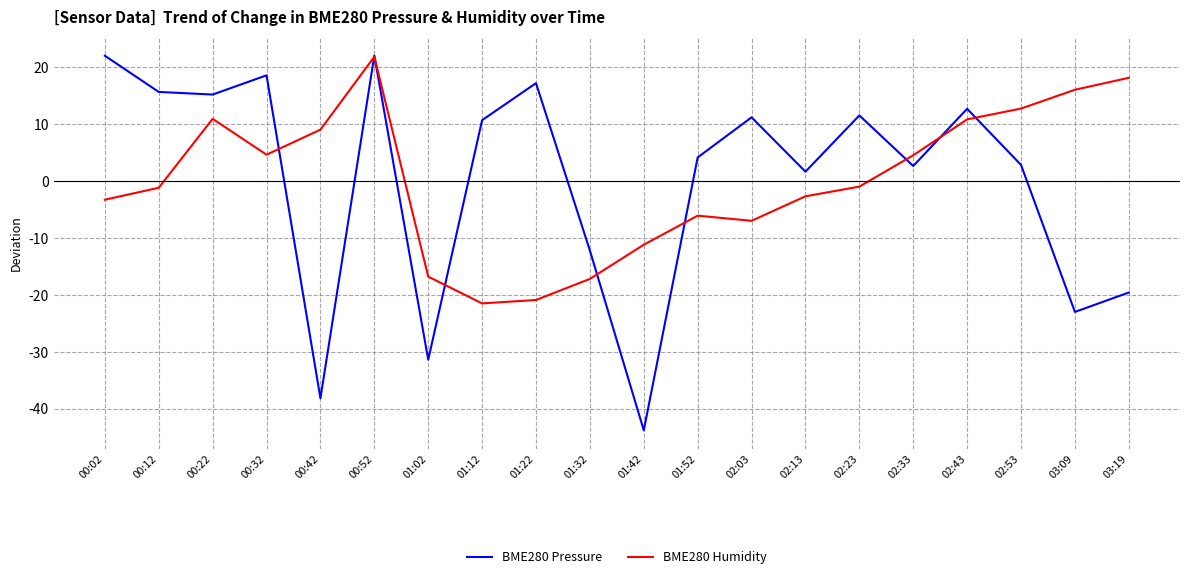

What is the minimum value shown in the chart?

-43.8